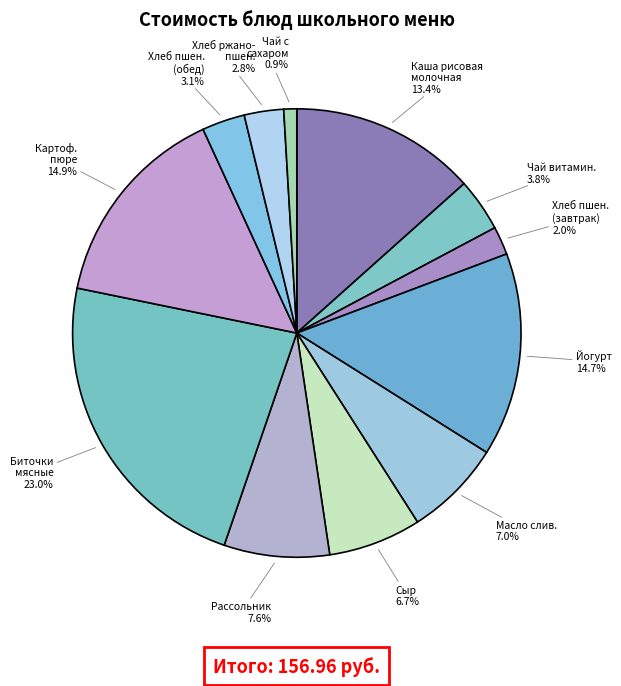

What is the smallest slice in the pie chart?

Чай с сахаром